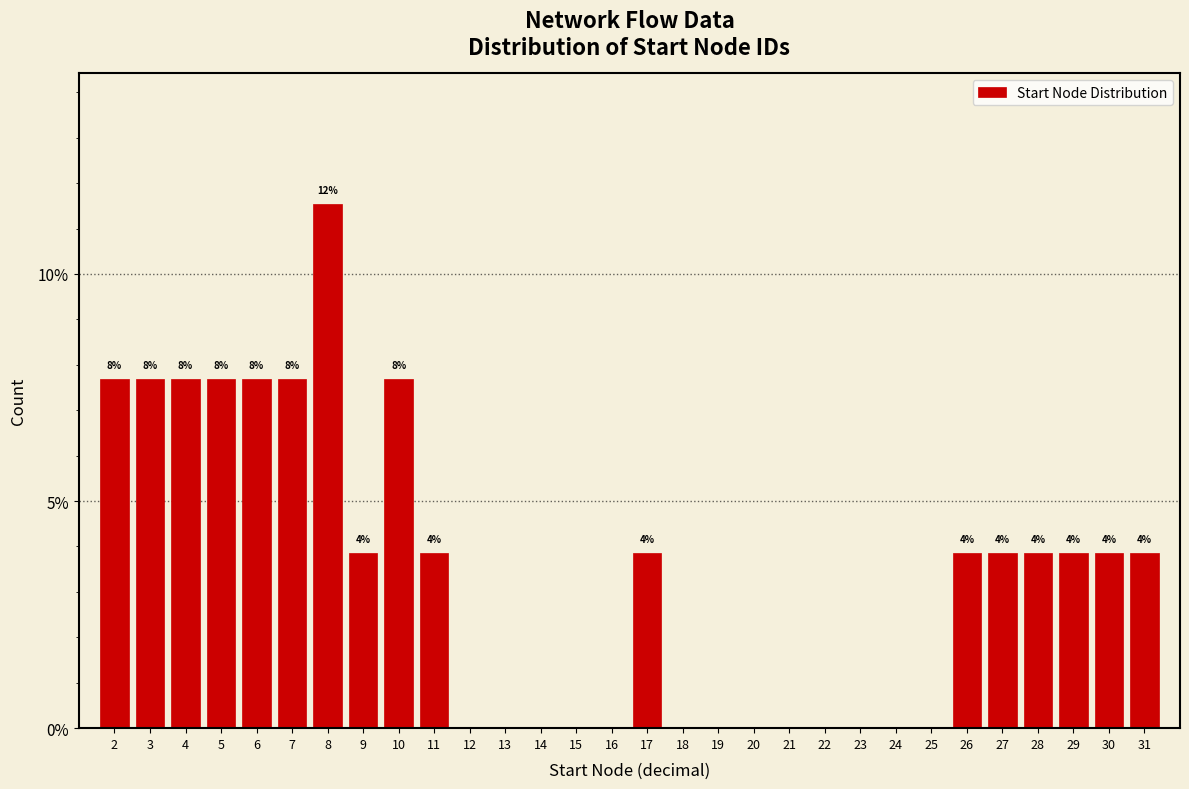

Are the bars horizontal?

No